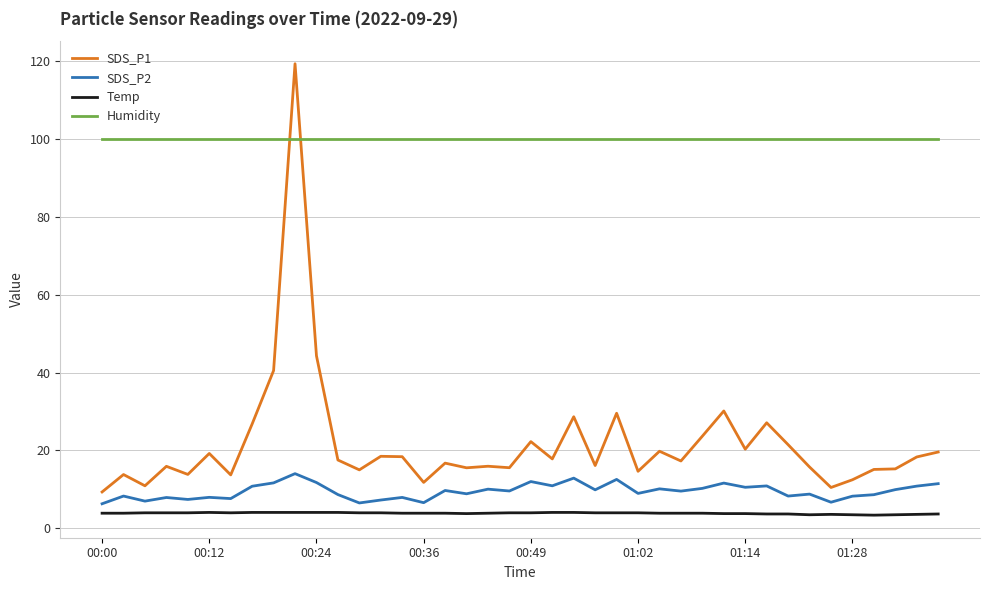

How many categories are shown in the chart?

40